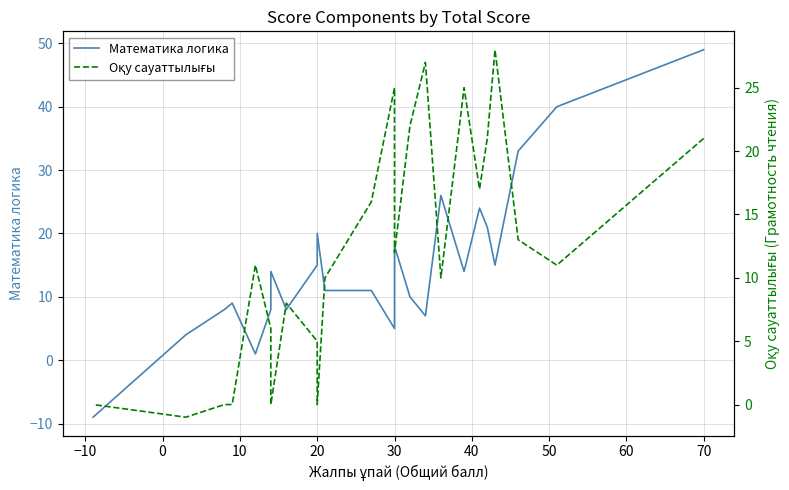

What are all the series names shown in the legend?

Математика логика, Оқу сауаттылығы